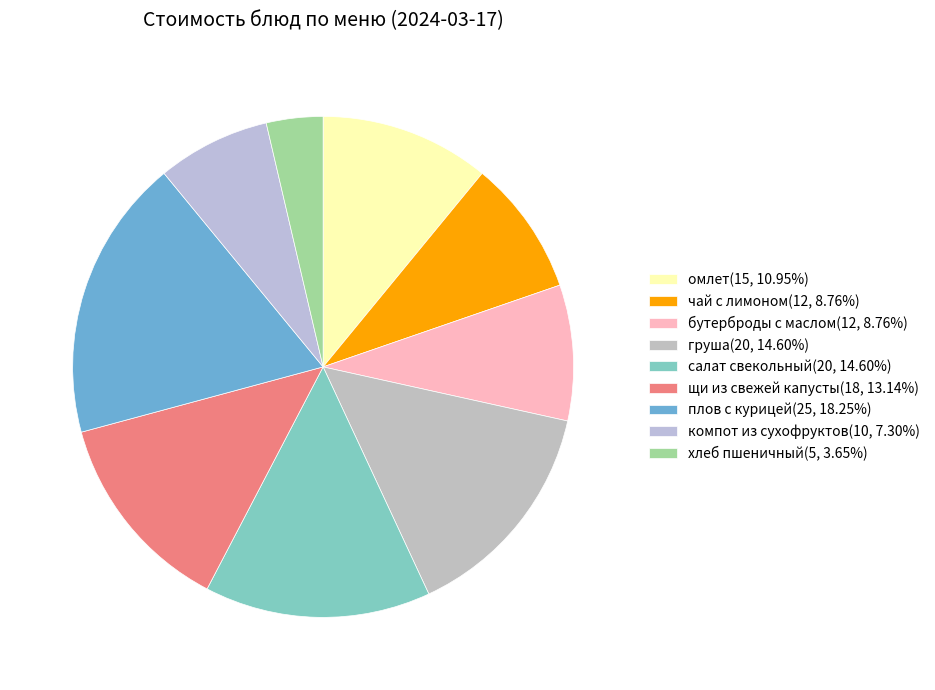

To the nearest percent, what portion does груша represent?

15%